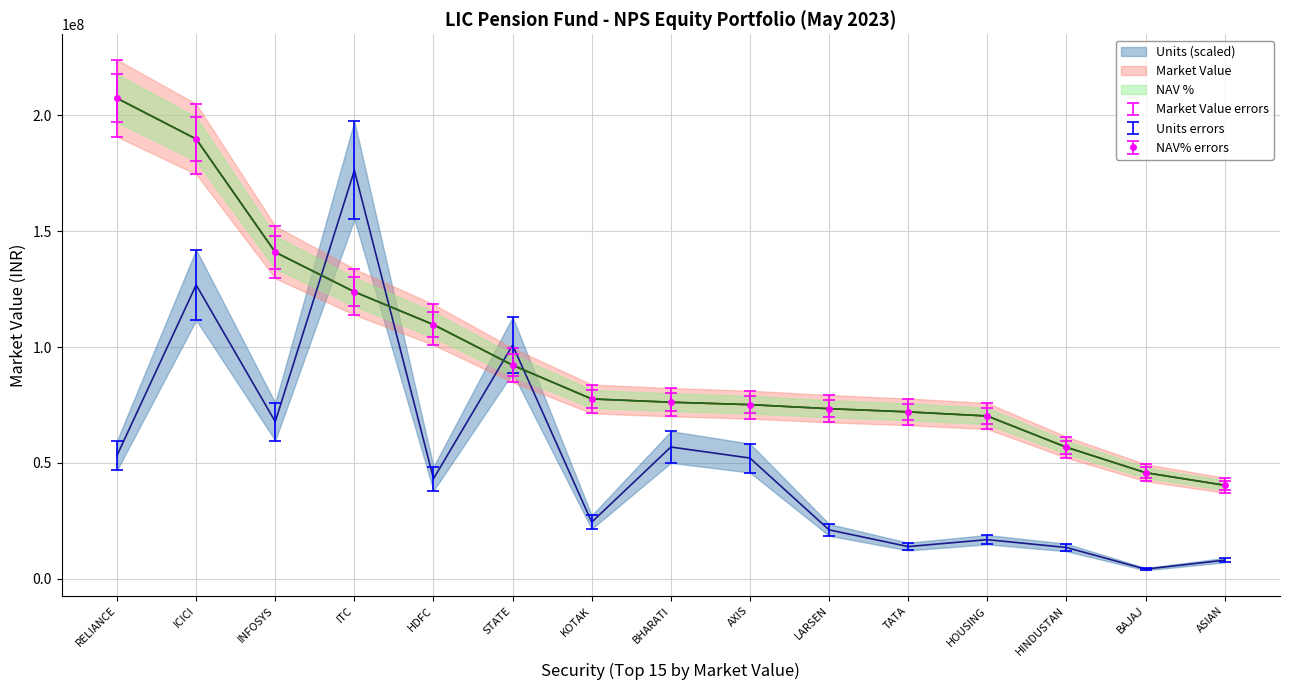

The value of NAV% errors at ICICI is 189815763.2. True or false?

True